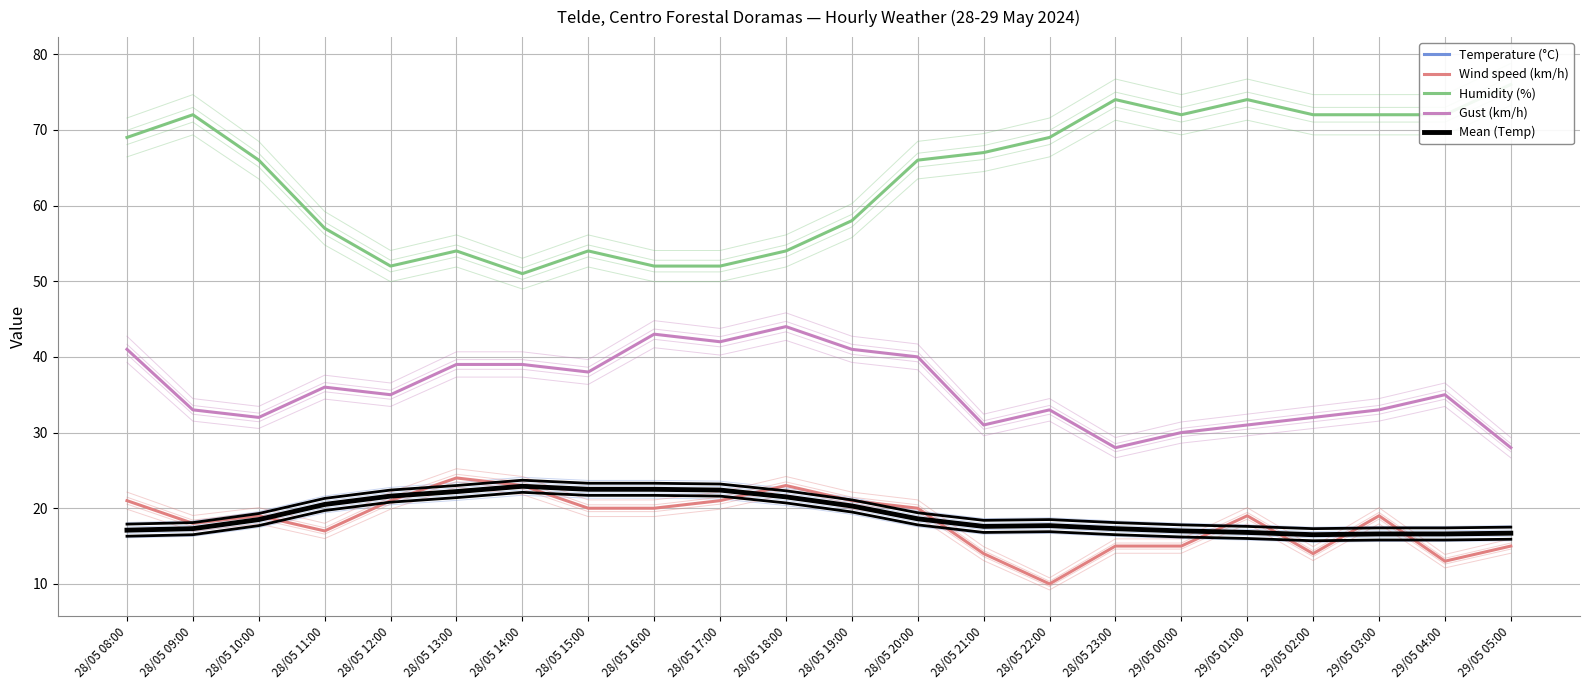

Reading left to right, list all the values displayed in this chart.

Temperature (°C): 17.1	17.3	18.5	20.5	21.6	22.2	22.9	22.5	22.5	22.4	21.5	20.3	18.6	17.6	17.7	17.3	17.0	16.8	16.5	16.6	16.6	16.7
Wind speed (km/h): 21.0	18.0	19.0	17.0	21.0	24.0	23.0	20.0	20.0	21.0	23.0	21.0	20.0	14.0	10.0	15.0	15.0	19.0	14.0	19.0	13.0	15.0
Humidity (%): 69.0	72.0	66.0	57.0	52.0	54.0	51.0	54.0	52.0	52.0	54.0	58.0	66.0	67.0	69.0	74.0	72.0	74.0	72.0	72.0	72.0	76.0
Gust (km/h): 41.0	33.0	32.0	36.0	35.0	39.0	39.0	38.0	43.0	42.0	44.0	41.0	40.0	31.0	33.0	28.0	30.0	31.0	32.0	33.0	35.0	28.0
Mean (Temp): 17.1	17.3	18.5	20.5	21.6	22.2	22.9	22.5	22.5	22.4	21.5	20.3	18.6	17.6	17.7	17.3	17.0	16.8	16.5	16.6	16.6	16.7
IQRs: 17.9	18.1	19.3	21.3	22.4	23.0	23.7	23.3	23.3	23.2	22.3	21.1	19.4	18.4	18.5	18.1	17.8	17.6	17.3	17.4	17.4	17.5